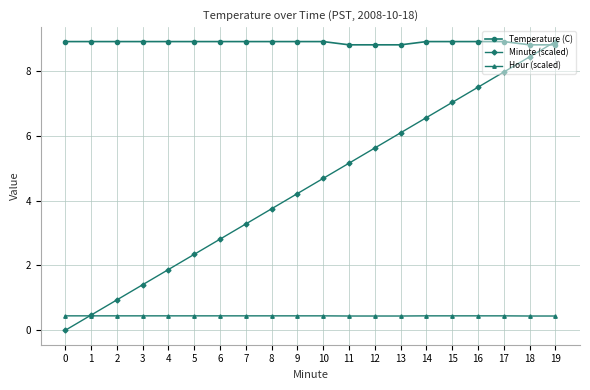

What is the value of the Minute (scaled) point at the 13th from the left?

5.6